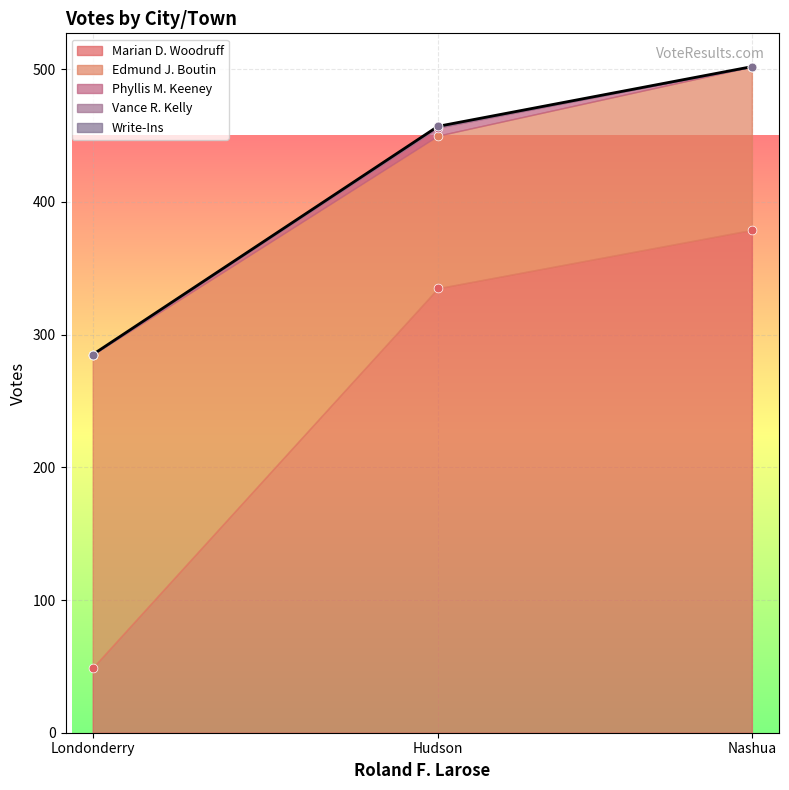

Is the value of Write-Ins at Londonderry greater than the value of Marian D. Woodruff at Hudson?

No